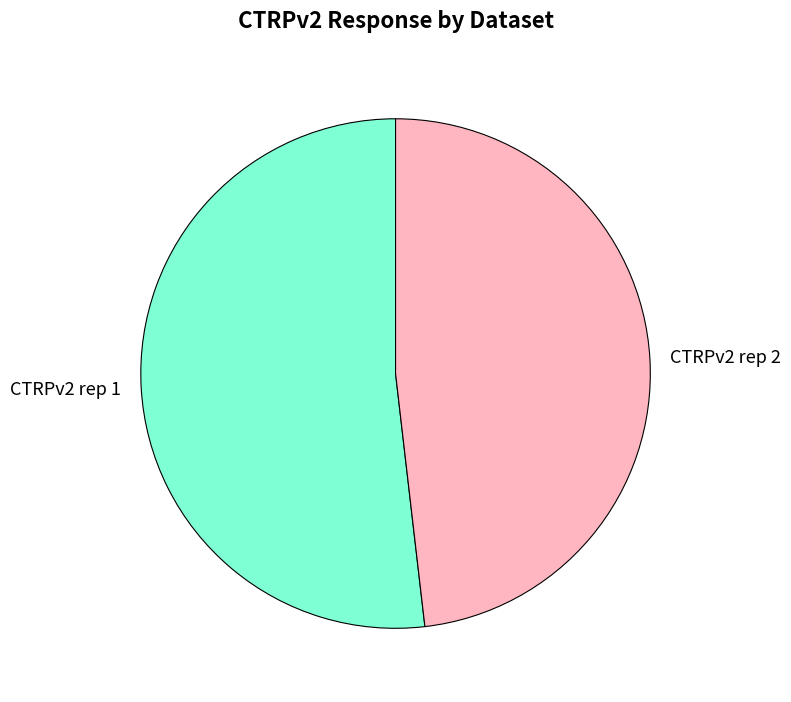

Is it true that CTRPv2 rep 1 is 62% of the pie?

False